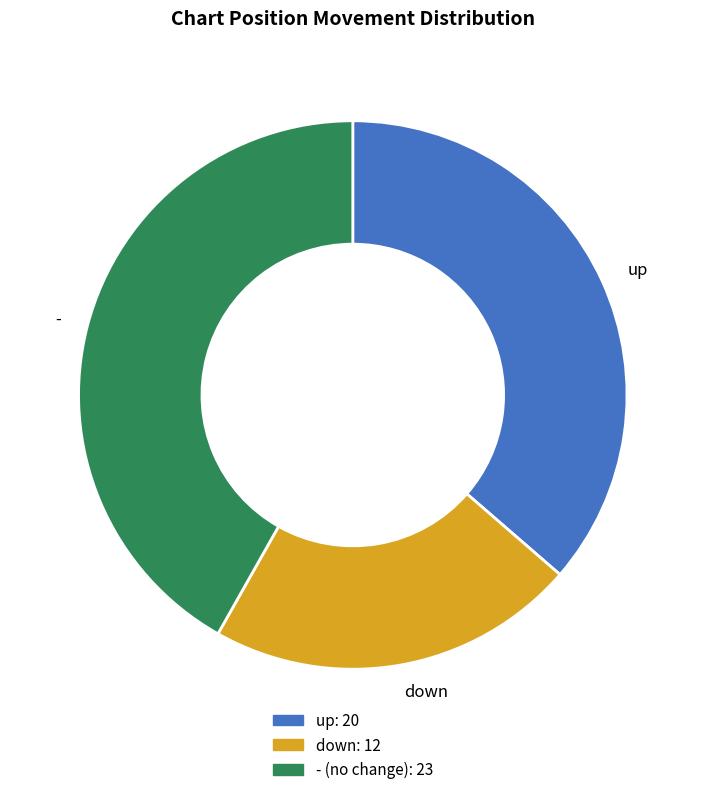

True or false: - accounts for 42% of the total.

True